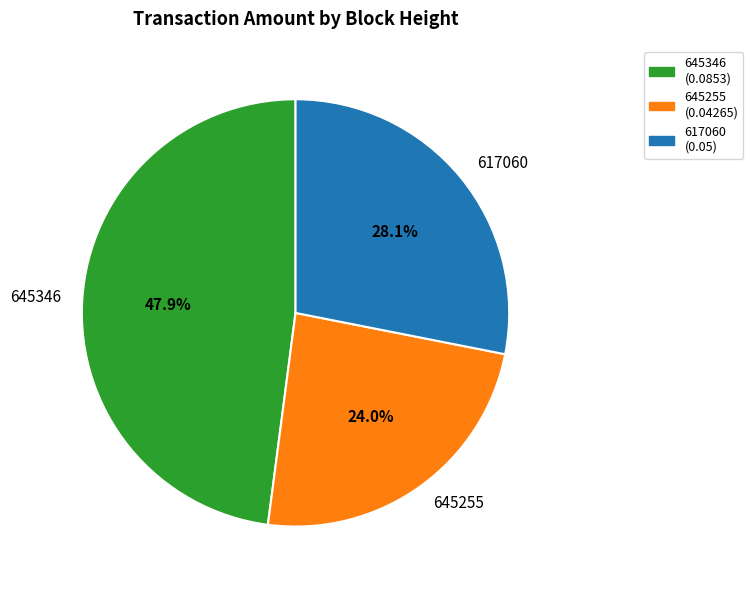

To the nearest percent, what is the average slice percentage?

33%